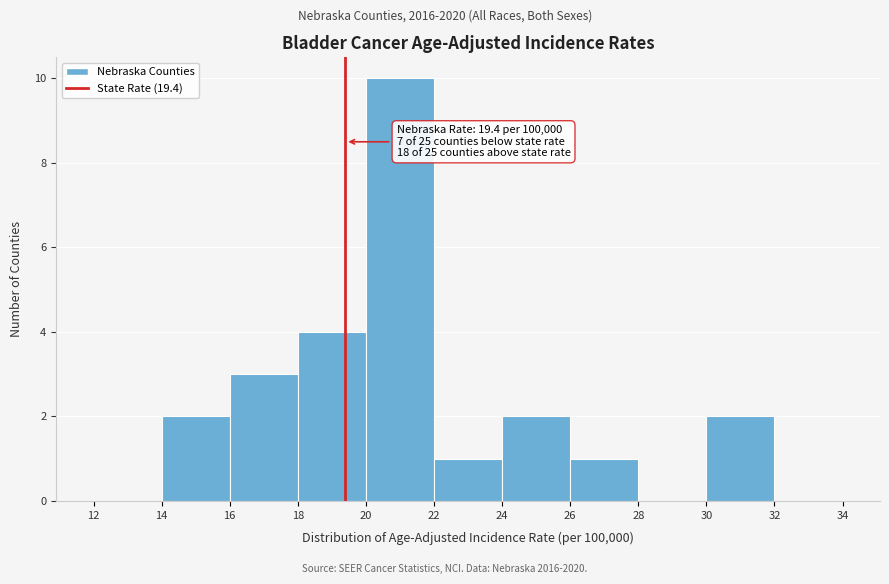

Over which range of the x-axis is the bar tallest?

20 to 22